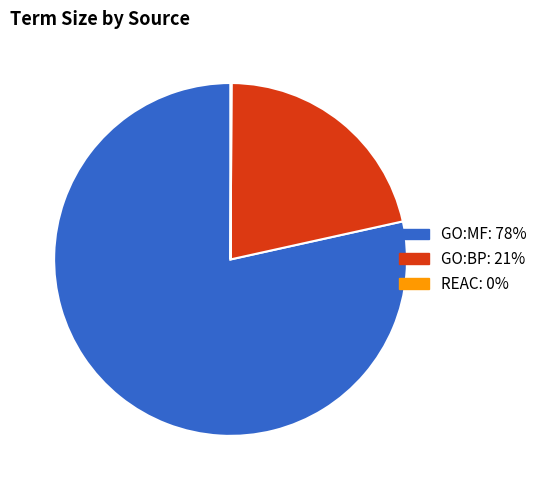

Is there a majority slice in this chart?

Yes